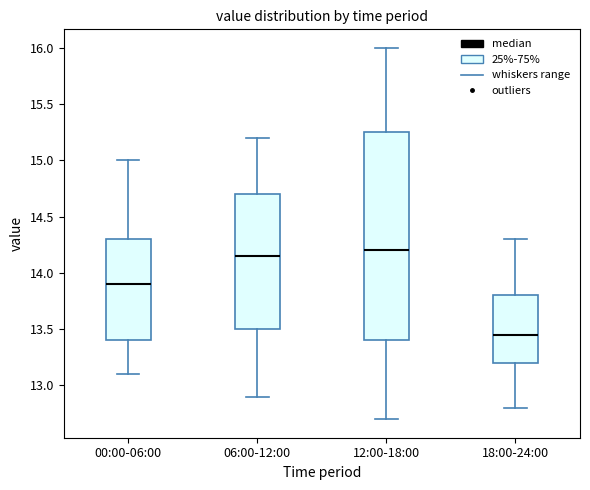

Where does the median line of the box for 00:00-06:00 sit on the y-axis? The values are not printed on the chart, so give them approximately, as read against the axis.

13.90